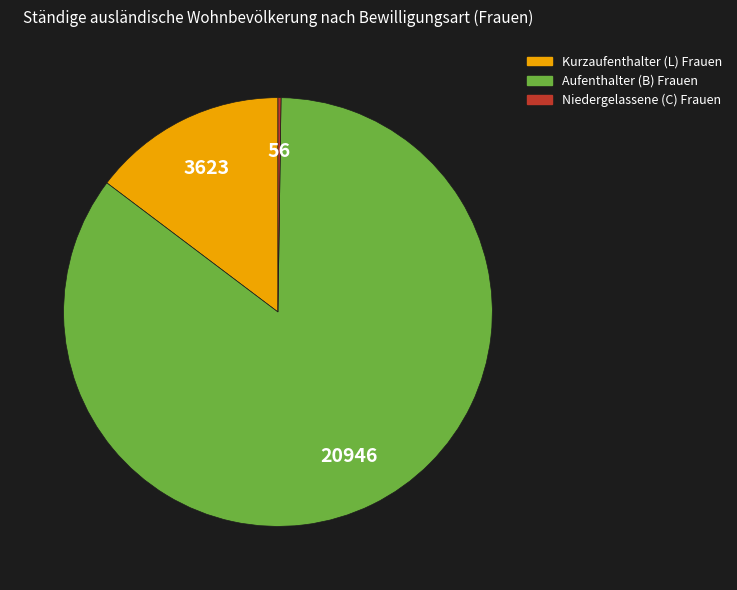

True or false: Kurzaufenthalter (L) Frauen accounts for 8% of the total.

False